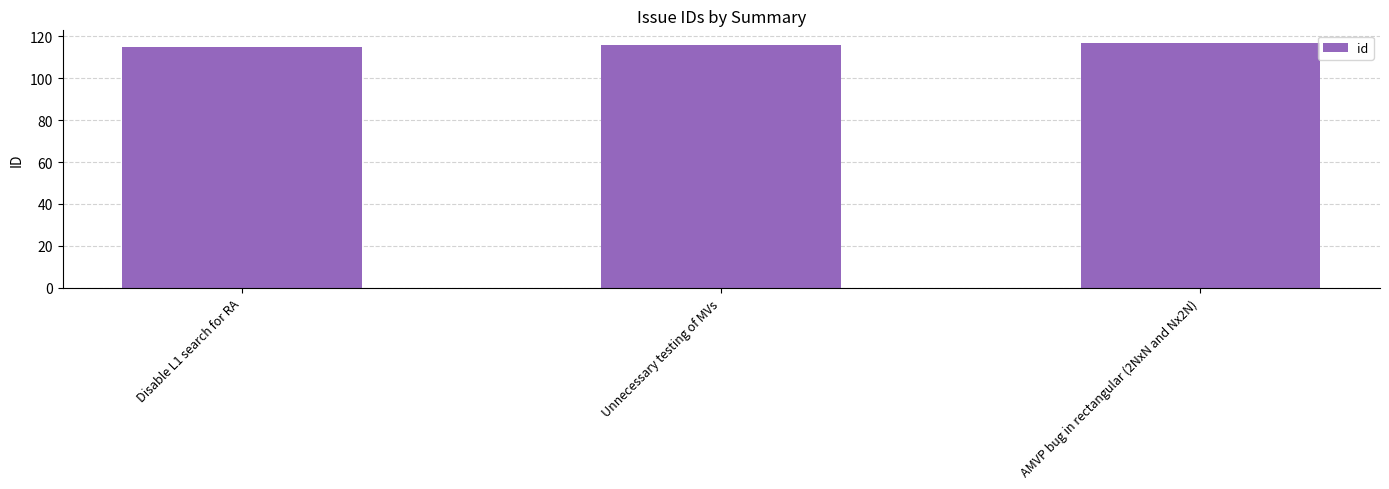

Read the value at AMVP bug in rectangular (2NxN and Nx2N).

117